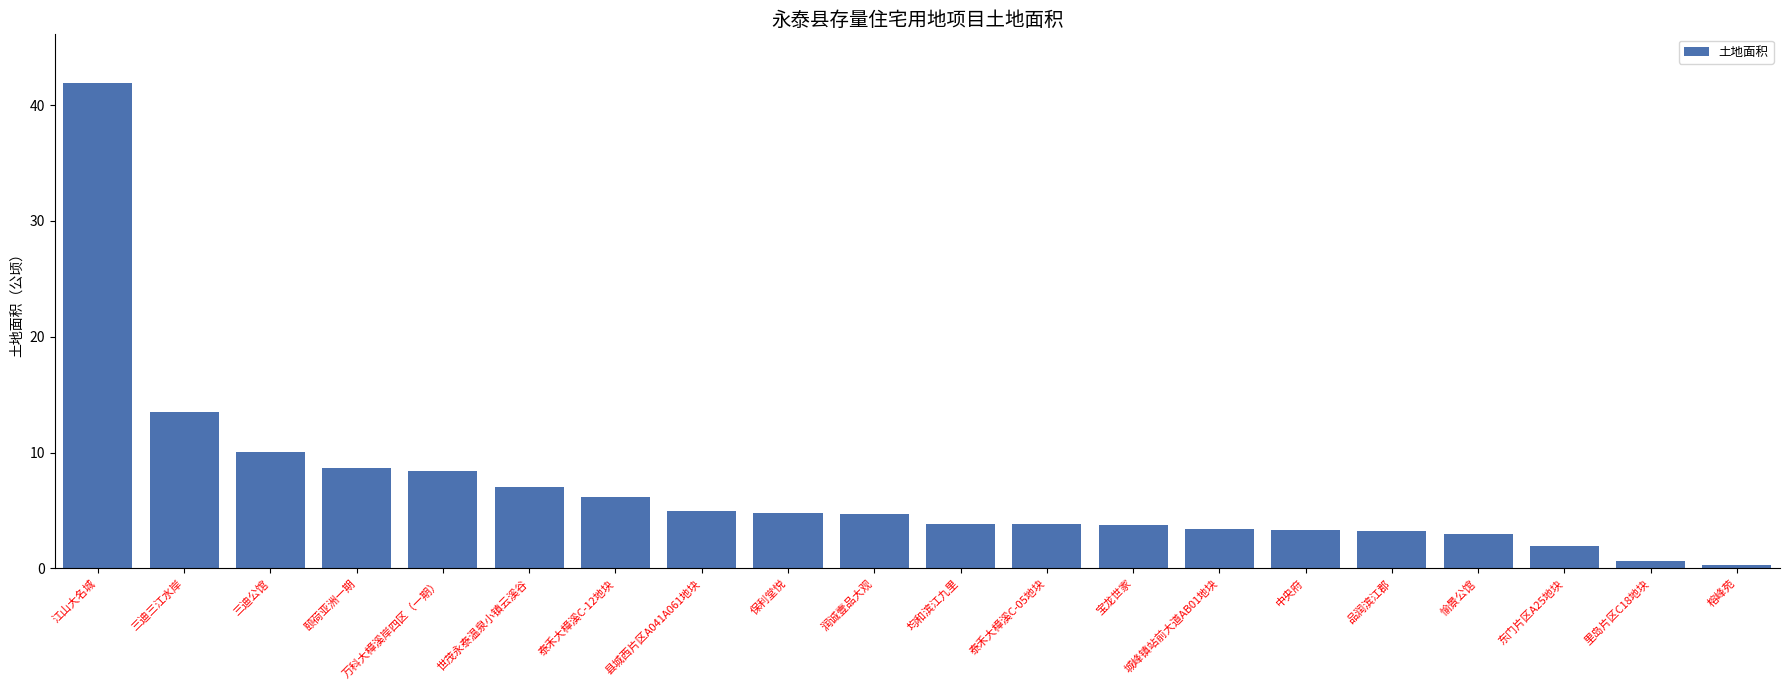

Are the bars grouped side by side (vs. stacked)?

No